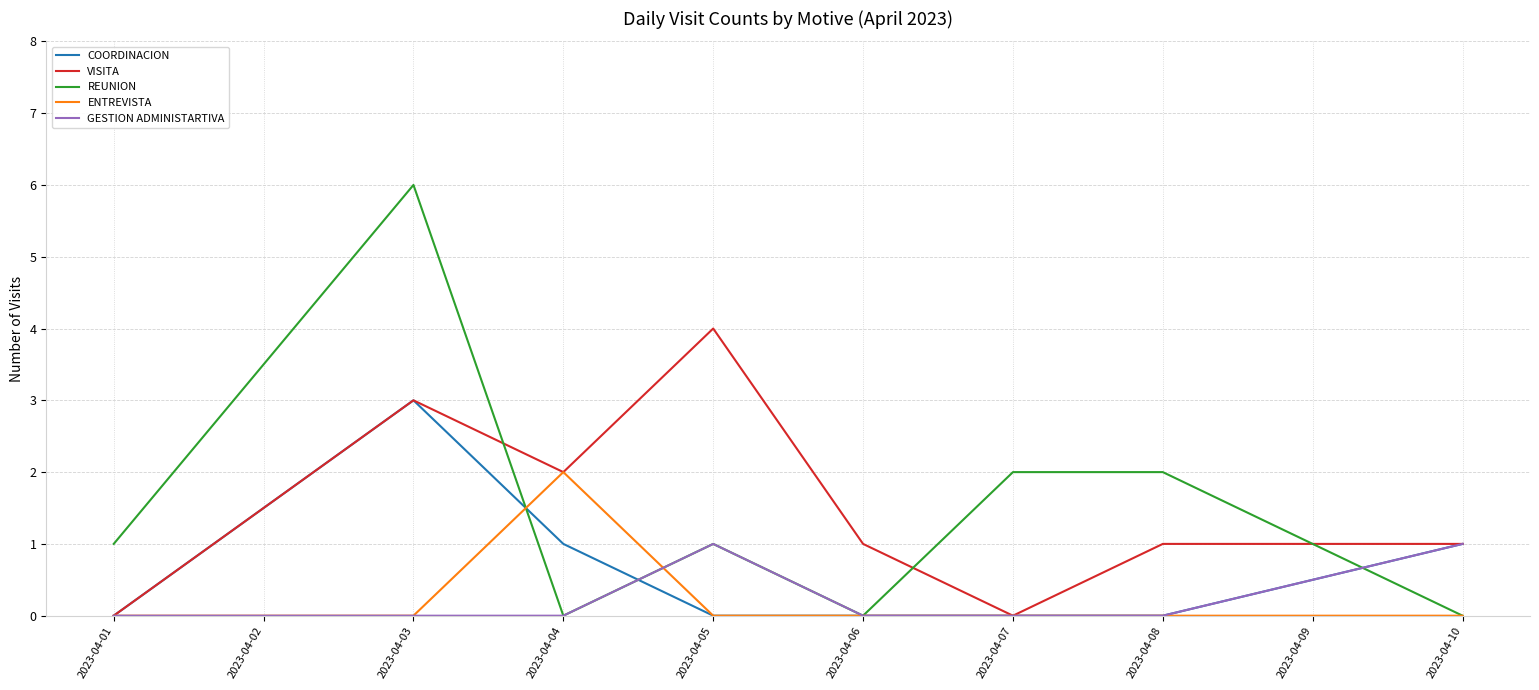

Read the REUNION value at 2023-04-04.

0